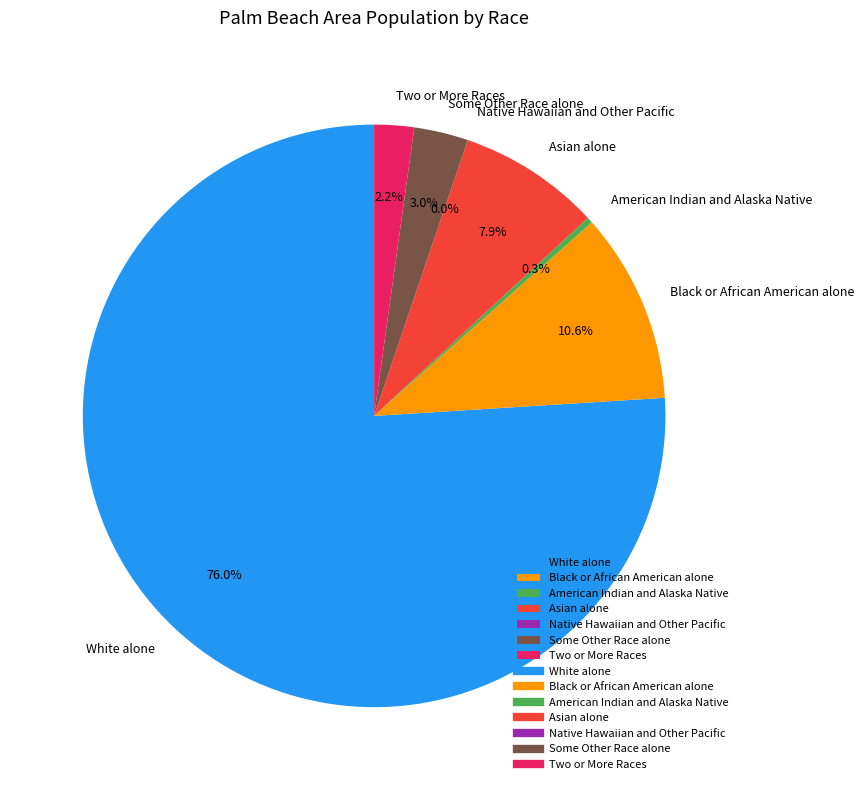

How many segments does this pie chart have?

7